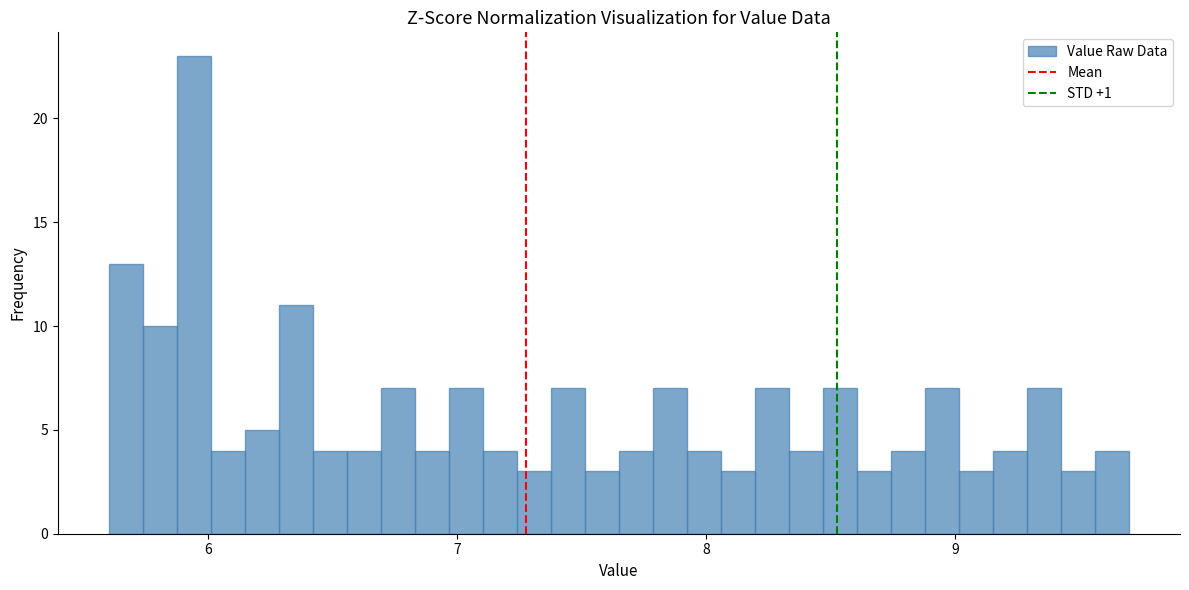

Around what value on the x-axis is the tallest bar? Give the approximate position of its centre, as read against the axis.

5.9